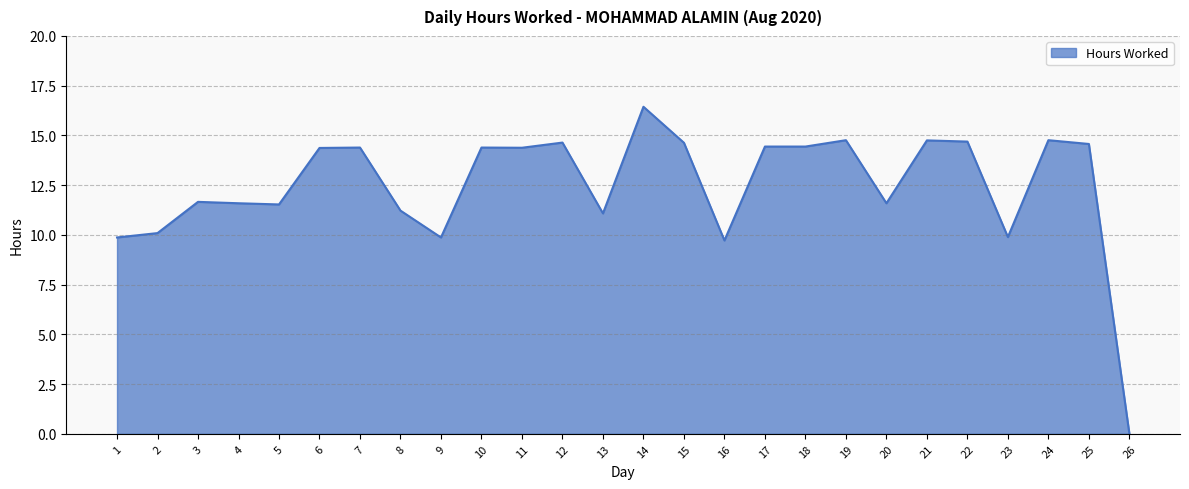

Which category has the lowest value across all series?

26